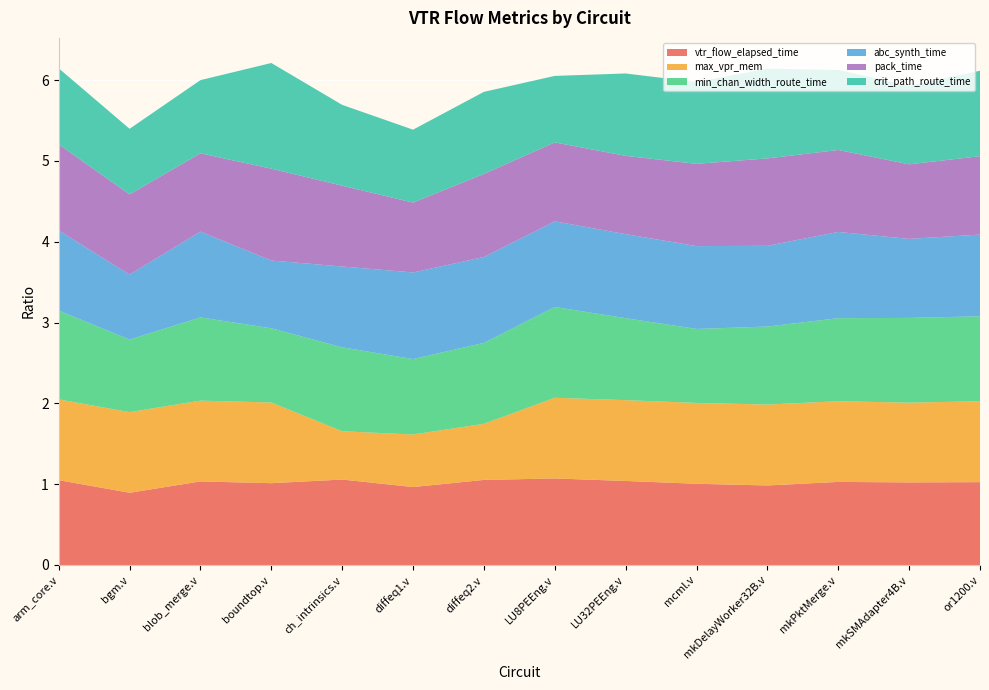

Reading left to right, transcribe all the data shown in this chart.

vtr_flow_elapsed_time: arm_core.v=1.0	bgm.v=0.9	blob_merge.v=1.0	boundtop.v=1.0	ch_intrinsics.v=1.1	diffeq1.v=1.0	diffeq2.v=1.1	LU8PEEng.v=1.1	LU32PEEng.v=1.0	mcml.v=1.0	mkDelayWorker32B.v=1.0	mkPktMerge.v=1.0	mkSMAdapter4B.v=1.0	or1200.v=1.0
max_vpr_mem: arm_core.v=1.0	bgm.v=1.0	blob_merge.v=1.0	boundtop.v=1.0	ch_intrinsics.v=0.6	diffeq1.v=0.7	diffeq2.v=0.7	LU8PEEng.v=1.0	LU32PEEng.v=1.0	mcml.v=1.0	mkDelayWorker32B.v=1.0	mkPktMerge.v=1.0	mkSMAdapter4B.v=1.0	or1200.v=1.0
min_chan_width_route_time: arm_core.v=1.1	bgm.v=0.9	blob_merge.v=1.0	boundtop.v=0.9	ch_intrinsics.v=1.0	diffeq1.v=0.9	diffeq2.v=1.0	LU8PEEng.v=1.1	LU32PEEng.v=1.0	mcml.v=0.9	mkDelayWorker32B.v=1.0	mkPktMerge.v=1.0	mkSMAdapter4B.v=1.0	or1200.v=1.1
abc_synth_time: arm_core.v=1.0	bgm.v=0.8	blob_merge.v=1.1	boundtop.v=0.8	ch_intrinsics.v=1.0	diffeq1.v=1.1	diffeq2.v=1.1	LU8PEEng.v=1.1	LU32PEEng.v=1.0	mcml.v=1.0	mkDelayWorker32B.v=1.0	mkPktMerge.v=1.1	mkSMAdapter4B.v=1.0	or1200.v=1.0
pack_time: arm_core.v=1.1	bgm.v=1.0	blob_merge.v=1.0	boundtop.v=1.1	ch_intrinsics.v=1.0	diffeq1.v=0.9	diffeq2.v=1.0	LU8PEEng.v=1.0	LU32PEEng.v=1.0	mcml.v=1.0	mkDelayWorker32B.v=1.1	mkPktMerge.v=1.0	mkSMAdapter4B.v=0.9	or1200.v=1.0
crit_path_route_time: arm_core.v=0.9	bgm.v=0.8	blob_merge.v=0.9	boundtop.v=1.3	ch_intrinsics.v=1.0	diffeq1.v=0.9	diffeq2.v=1.0	LU8PEEng.v=0.8	LU32PEEng.v=1.0	mcml.v=1.0	mkDelayWorker32B.v=1.1	mkPktMerge.v=1.0	mkSMAdapter4B.v=1.0	or1200.v=1.1